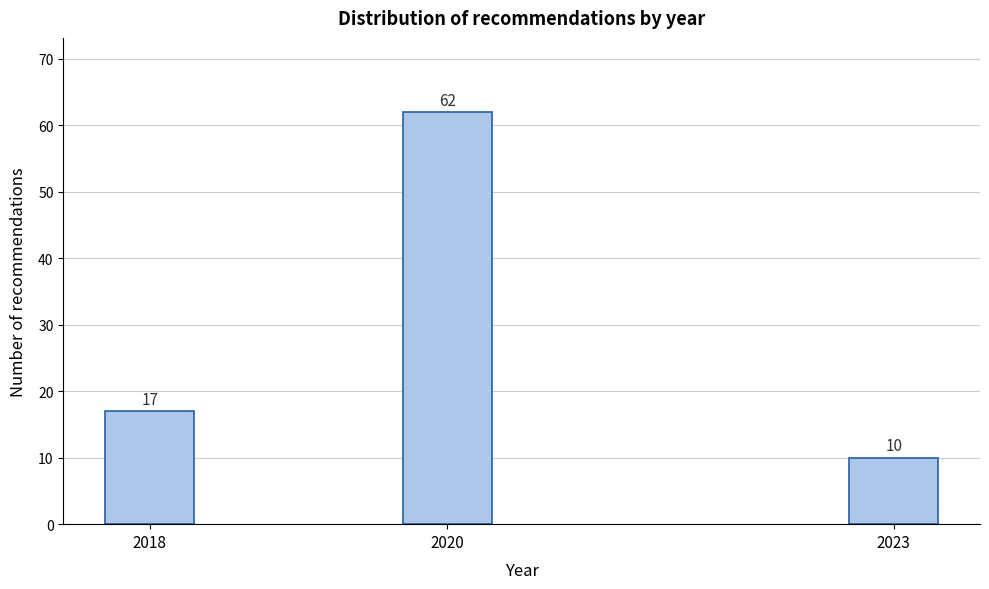

Reading left to right, what are all the values shown in this chart?

2018=17	2020=62	2023=10